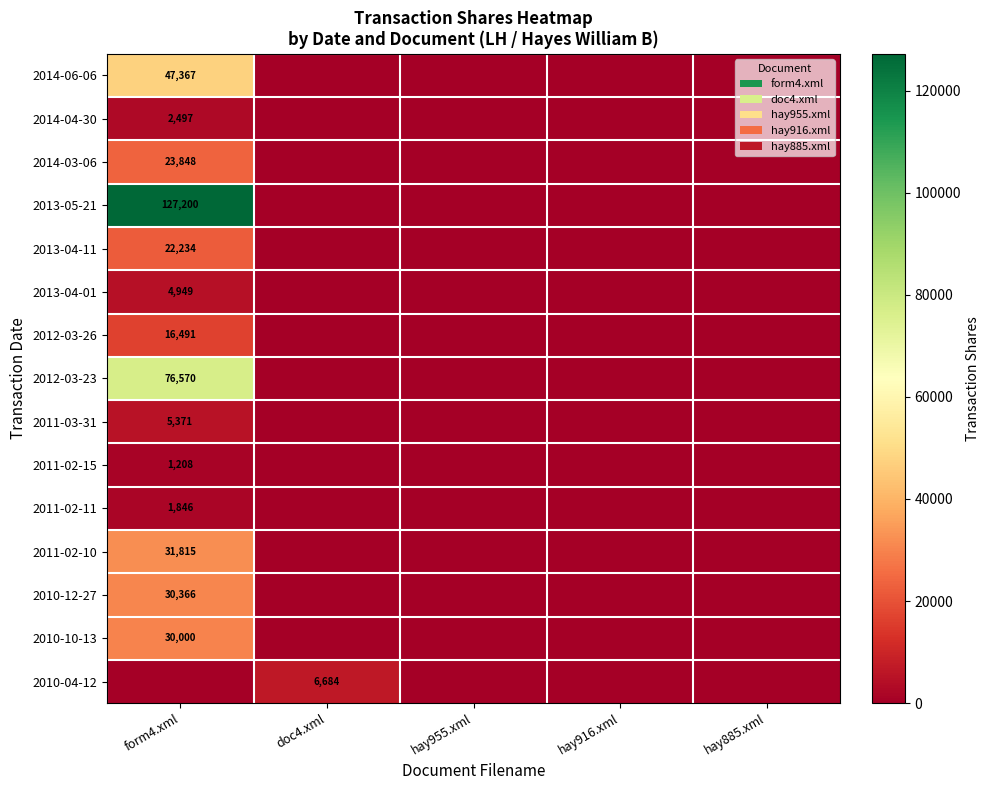

How many data points does each series have?

5